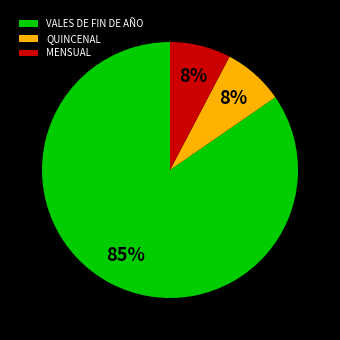

Is MENSUAL the majority of the pie?

No